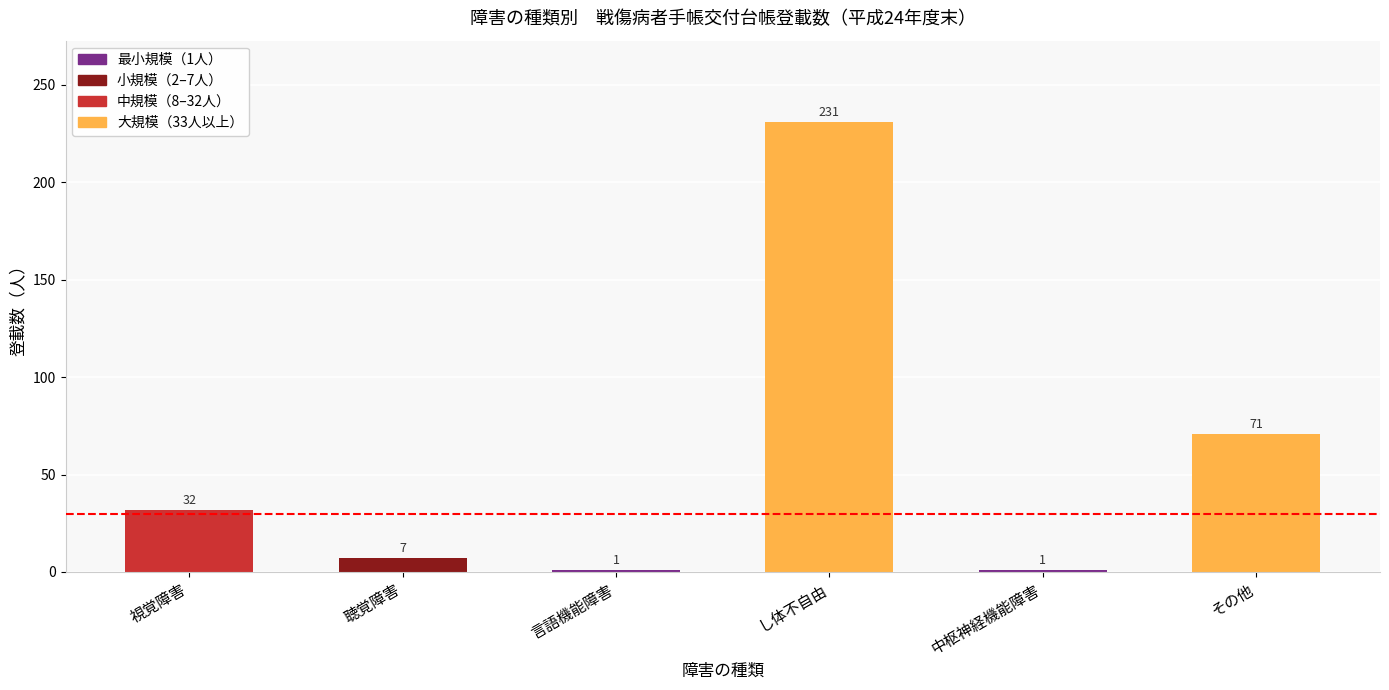

Reading left to right, what are all the values shown in this chart?

32	7	1	231	1	71